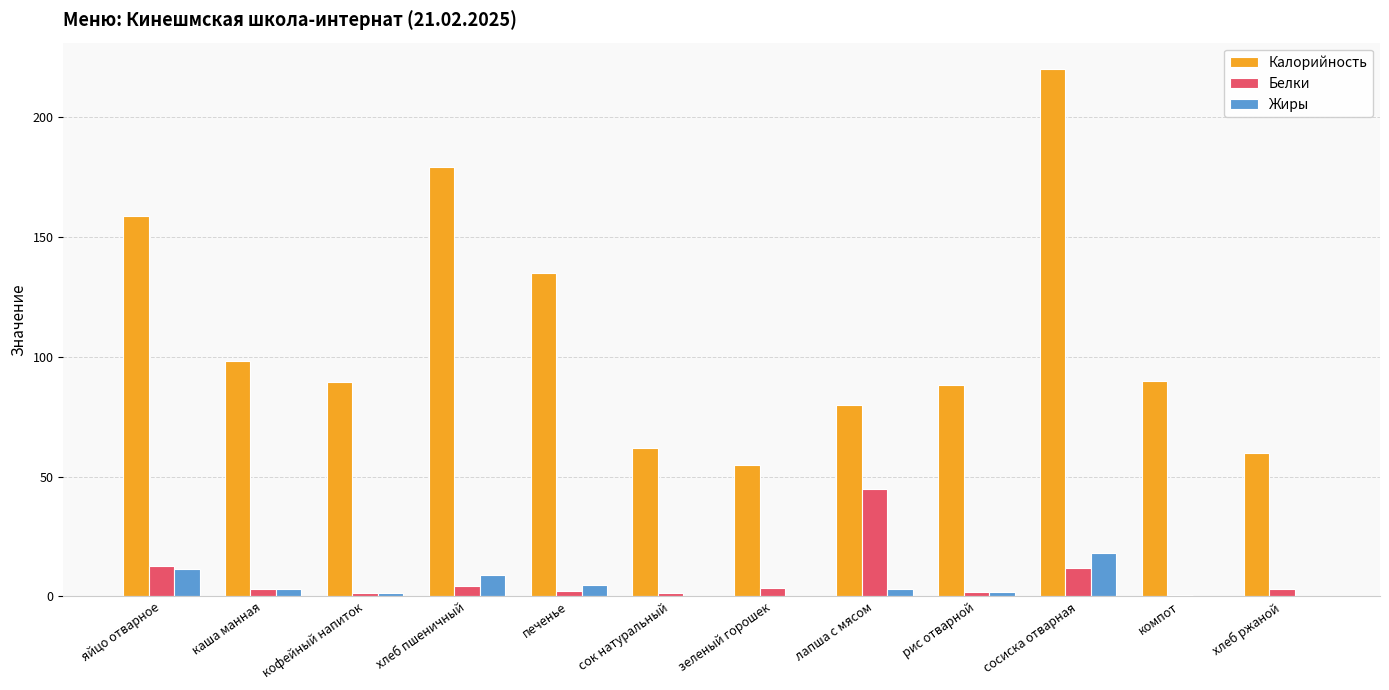

What is the maximum value for Калорийность?

220.0